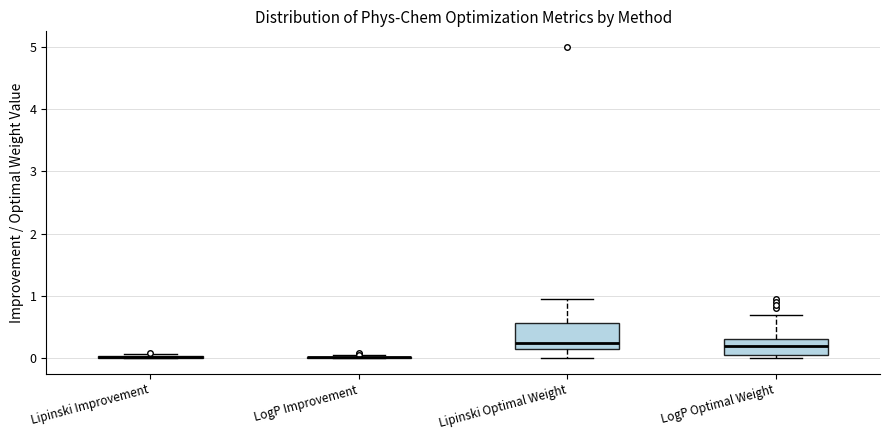

Where does the upper whisker of the box for LogP Optimal Weight end on the y-axis? The values are not printed on the chart, so give them approximately, as read against the axis.

0.7